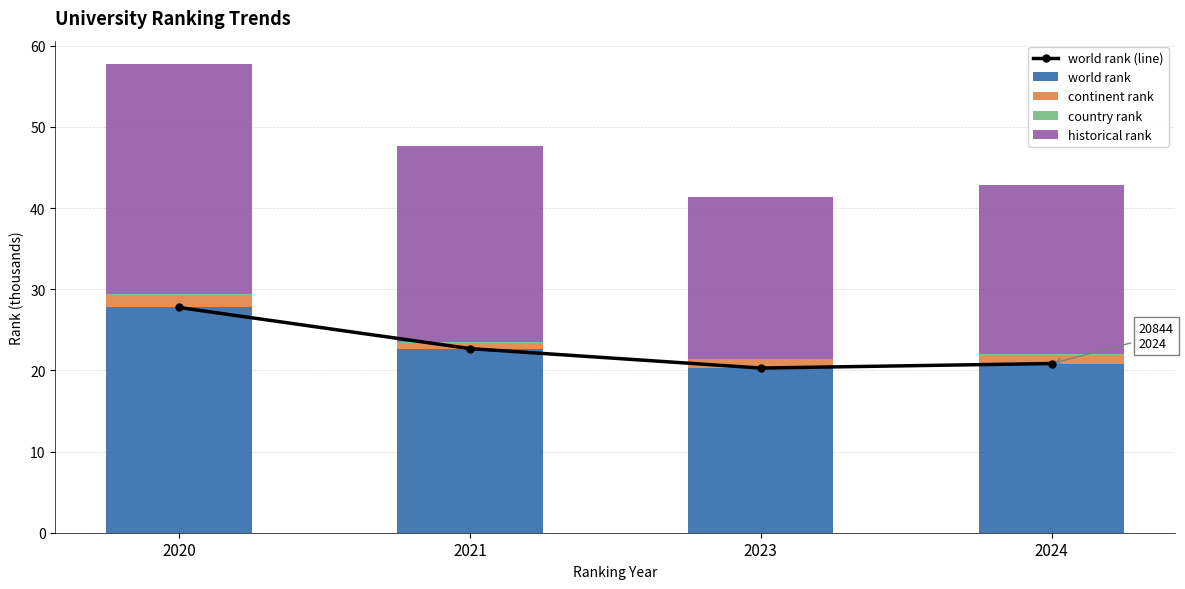

Is the value of country rank at 2023 greater than the value of continent rank at 2020?

No